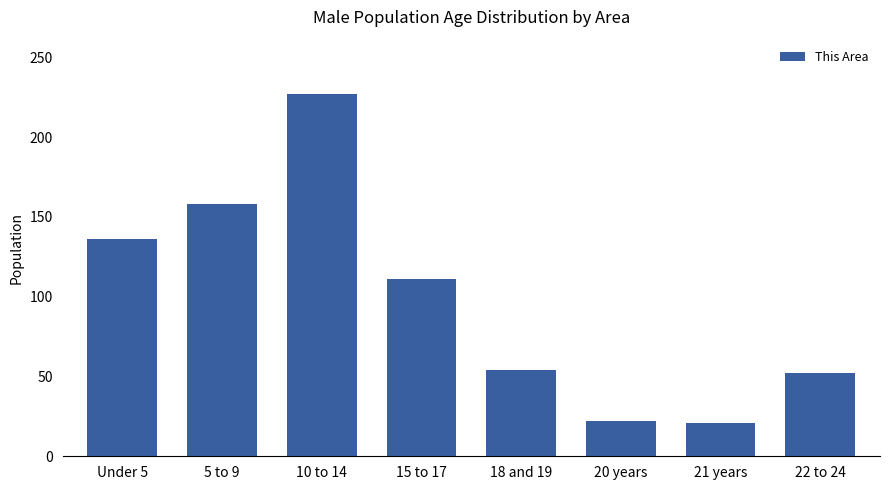

Approximately how many times larger is the value at 18 and 19 compared to Under 5?

0.4